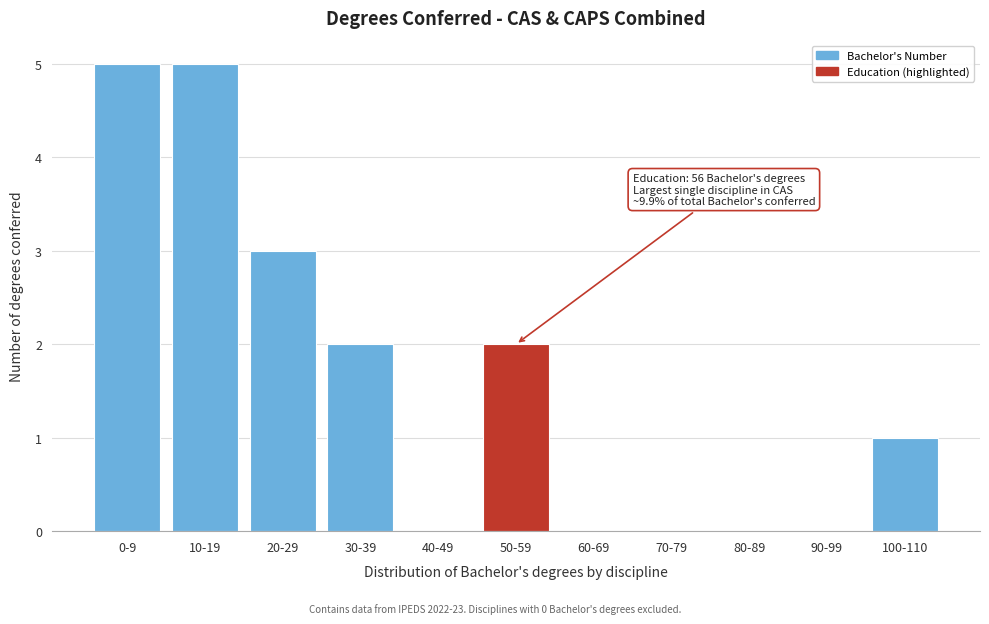

Reading right to left, transcribe all the data shown in this chart.

100-110=1	90-99=0	80-89=0	70-79=0	60-69=0	50-59=2	40-49=0	30-39=2	20-29=3	10-19=5	0-9=5